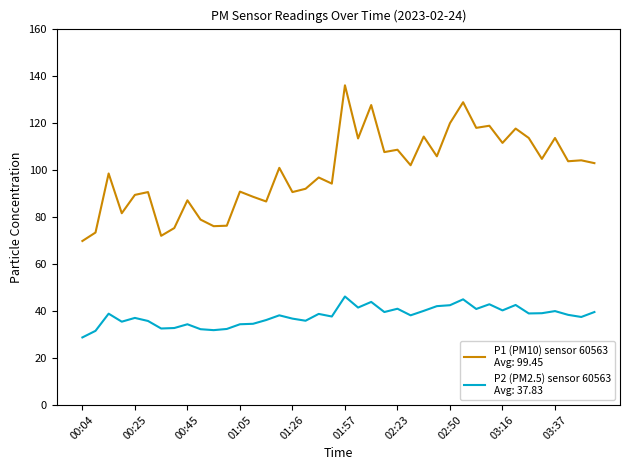

What is the minimum value shown in the chart?

28.7